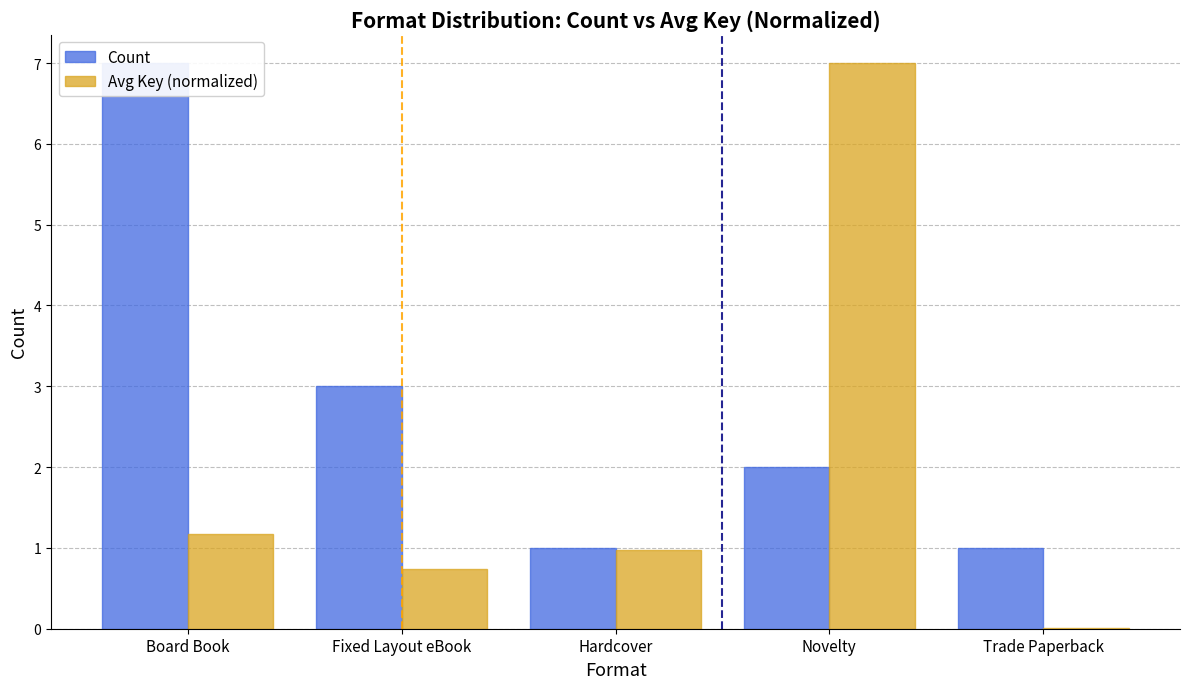

Is the value of Count at Fixed Layout eBook greater than the value of Avg Key (normalized) at Hardcover?

Yes